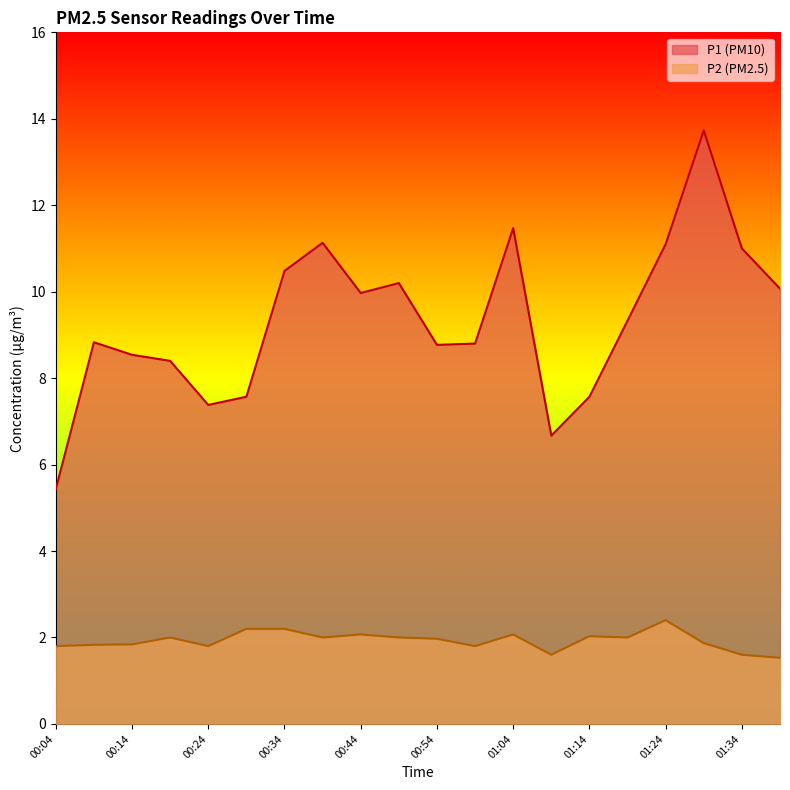

Which category has the highest value across all series?

01:29